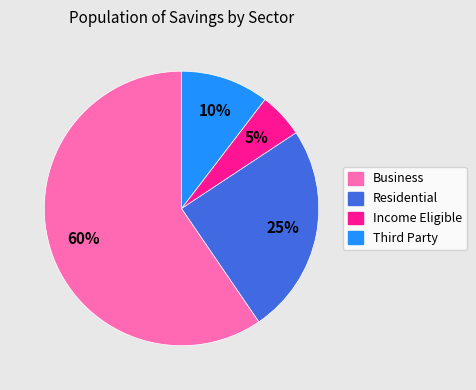

Which slice represents more than half of the pie?

Business